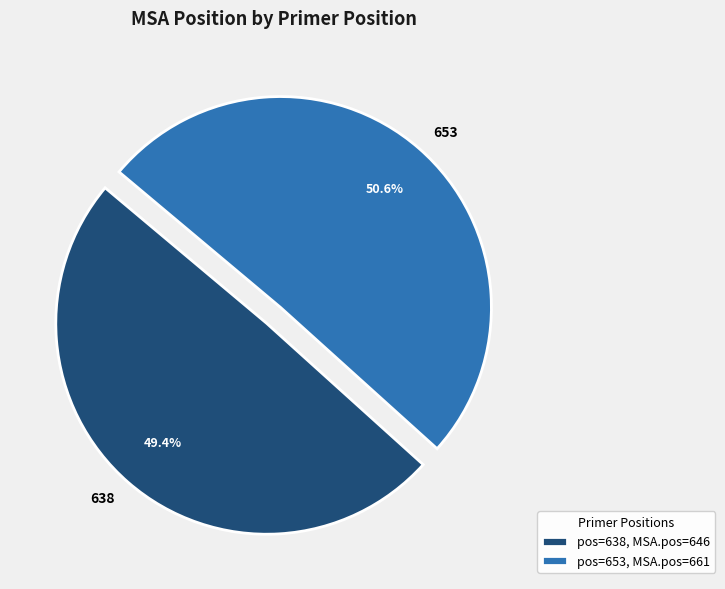

To the nearest percent, what portion does 638 represent?

49%